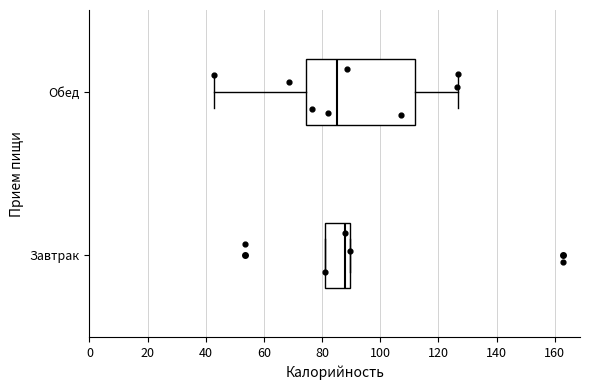

Which box is the widest, from its left edge to its right edge?

Обед